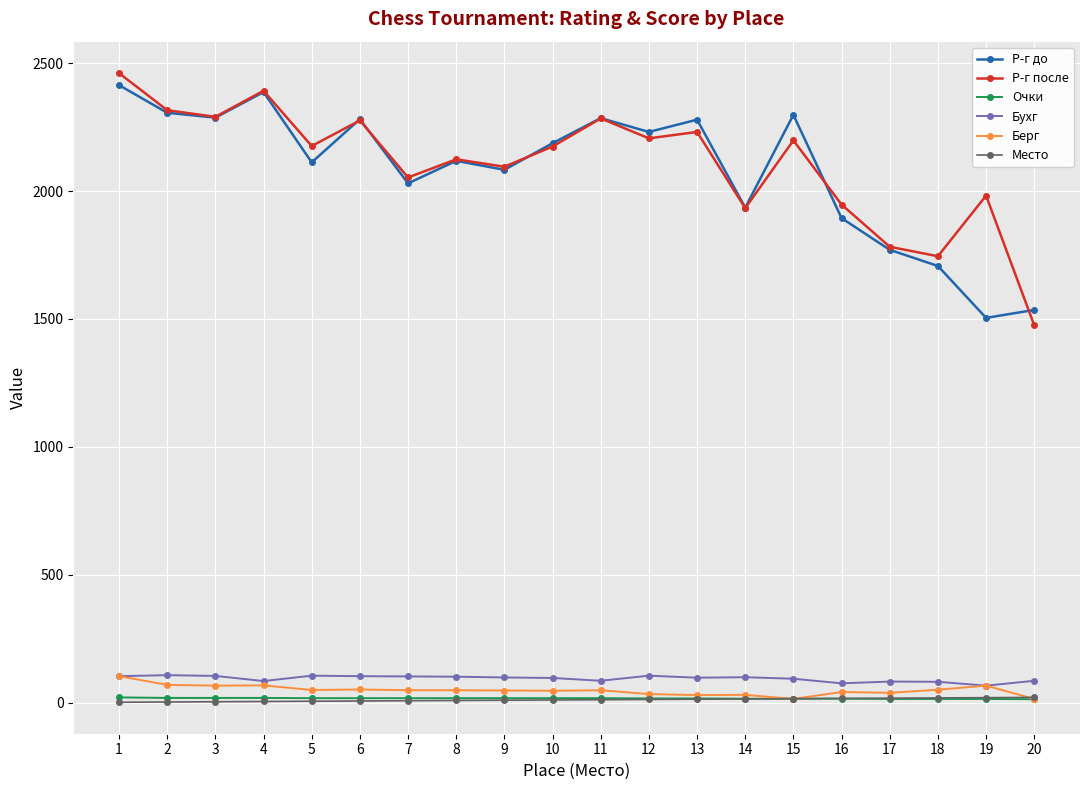

At which category is the sum across all series the highest?

1